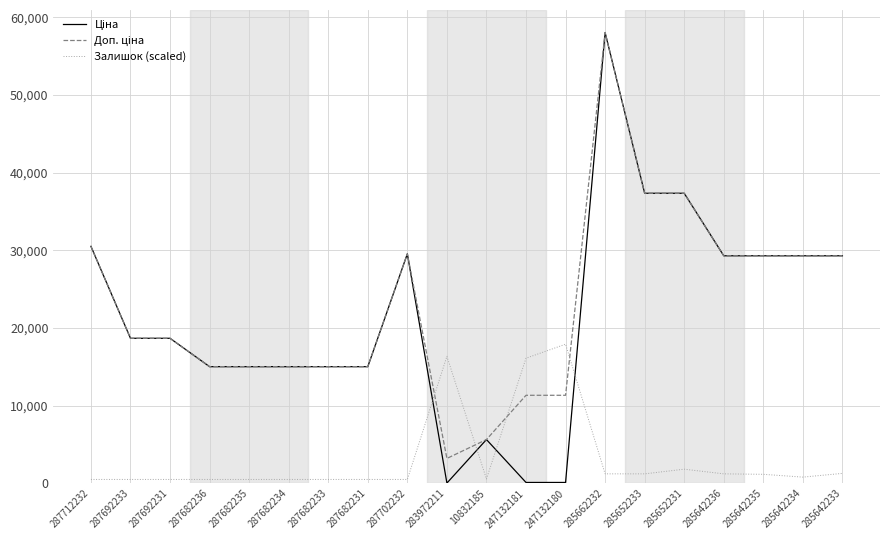

At which category is the sum across all series the highest?

285662232